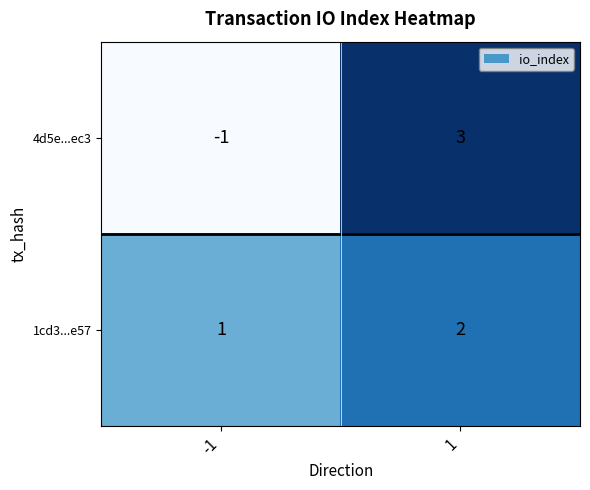

The value of 4d5e...ec3 at 1 is 3. True or false?

True